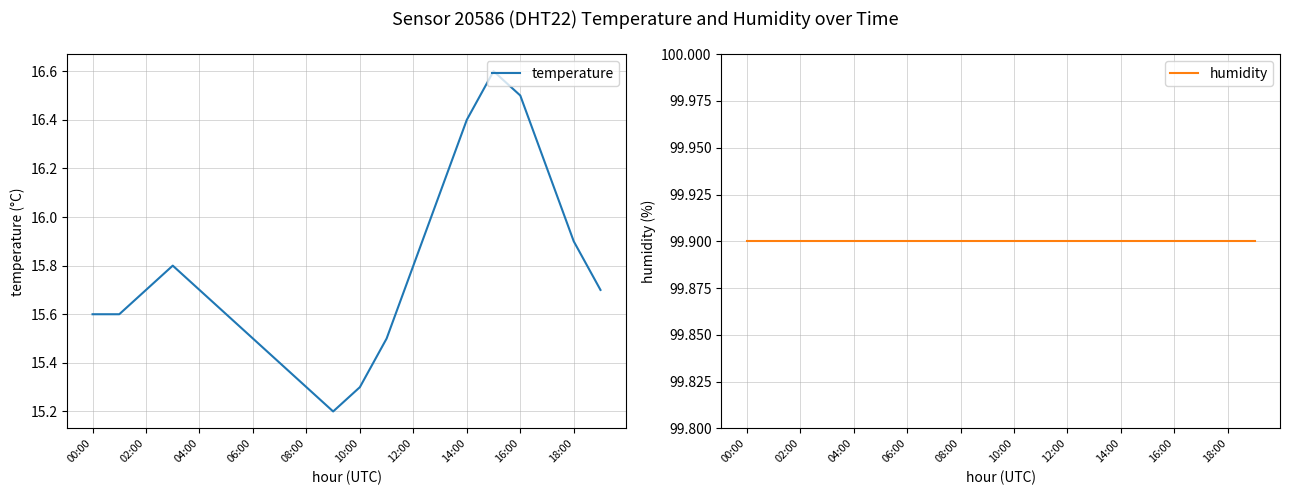

At which category is the sum across all series the highest?

15